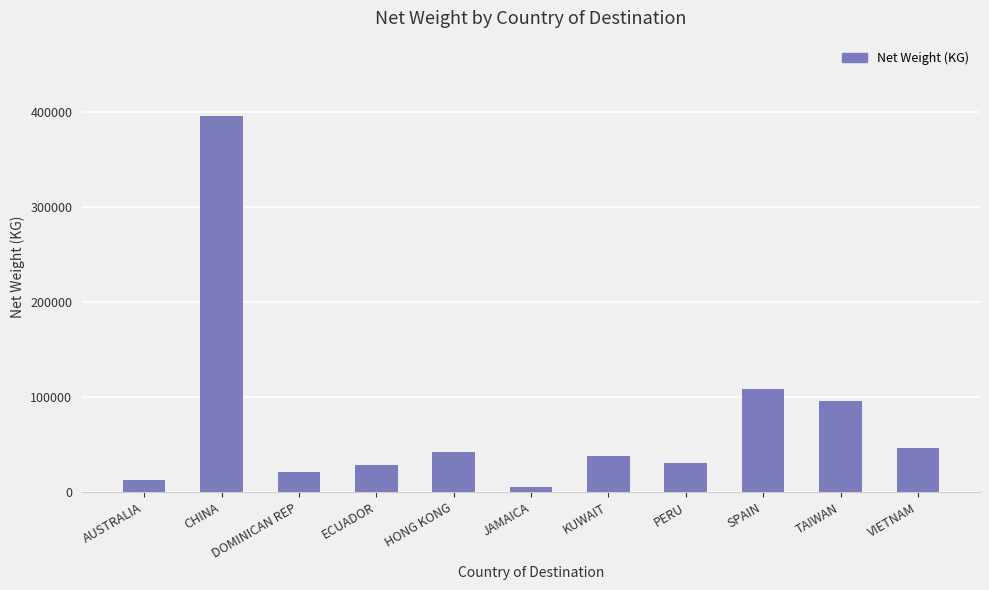

How many distinct data groups are displayed?

1